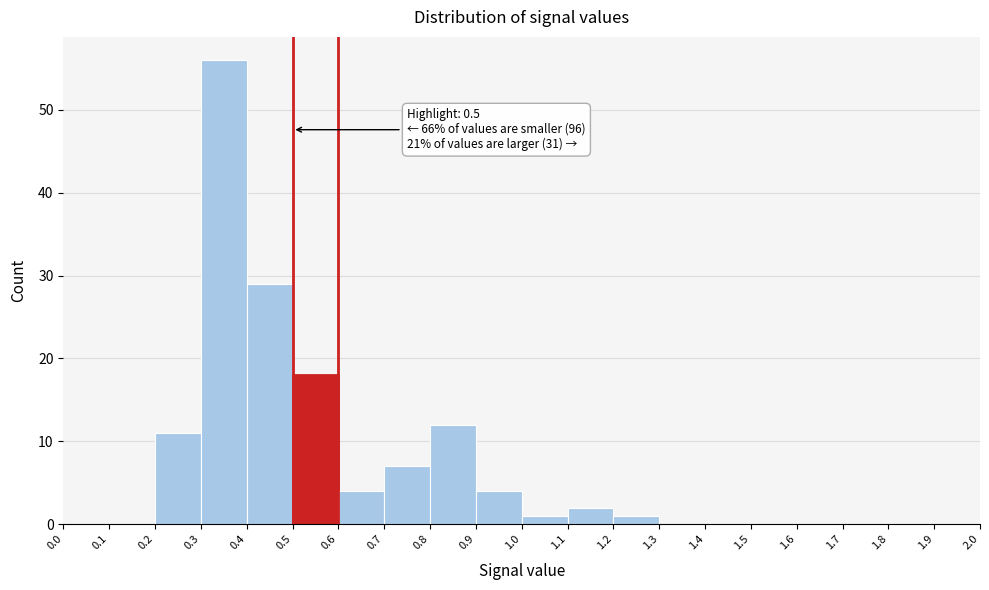

Which range on the x-axis has the tallest bar?

0.3 to 0.4